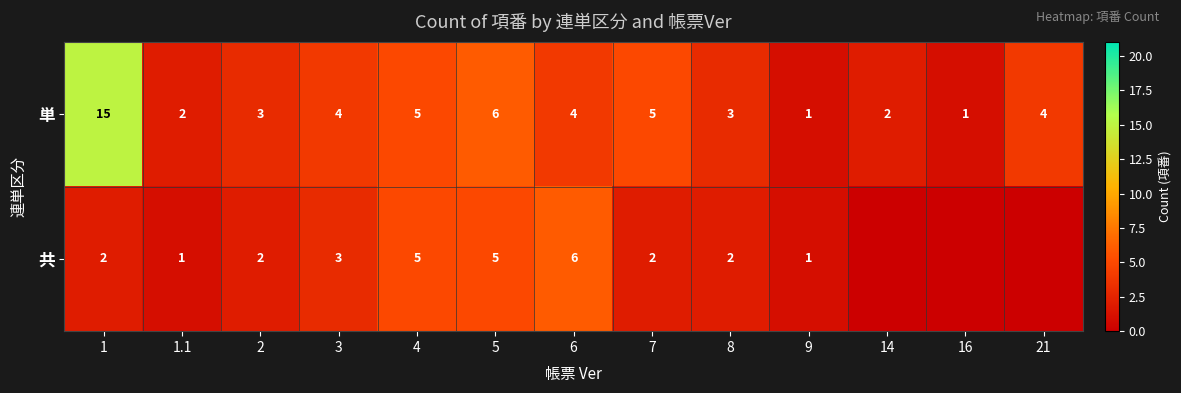

At which category is the sum across all series the highest?

1